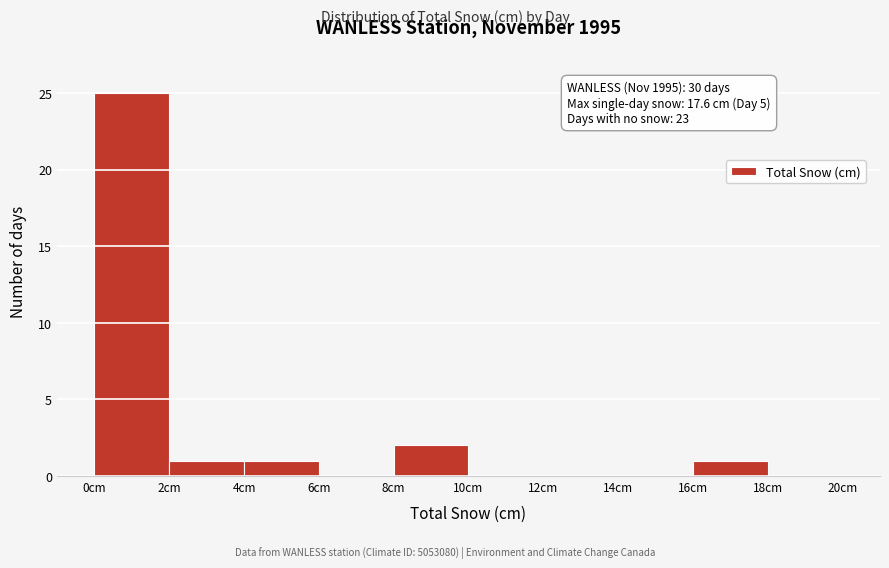

Over which range of the x-axis is the bar tallest?

0 to 2